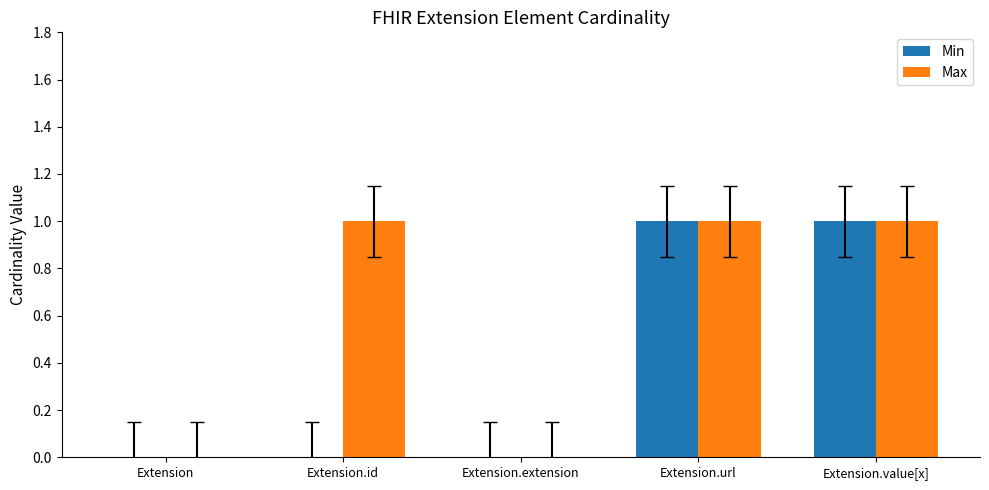

What are all the series names shown in the legend?

Min, Max